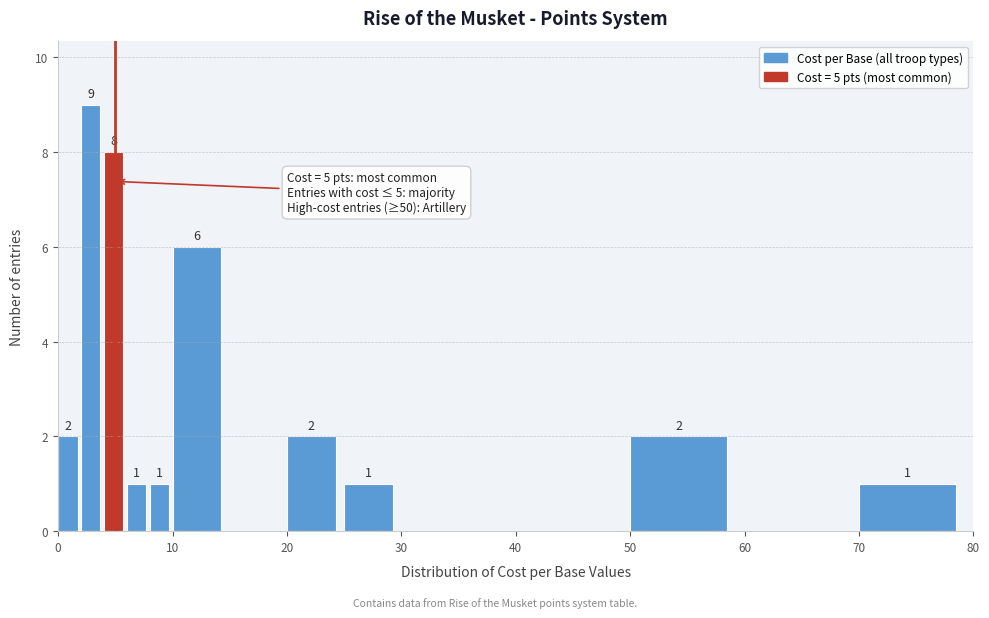

Read against the x-axis, roughly where is the centre of the tallest bar?

3